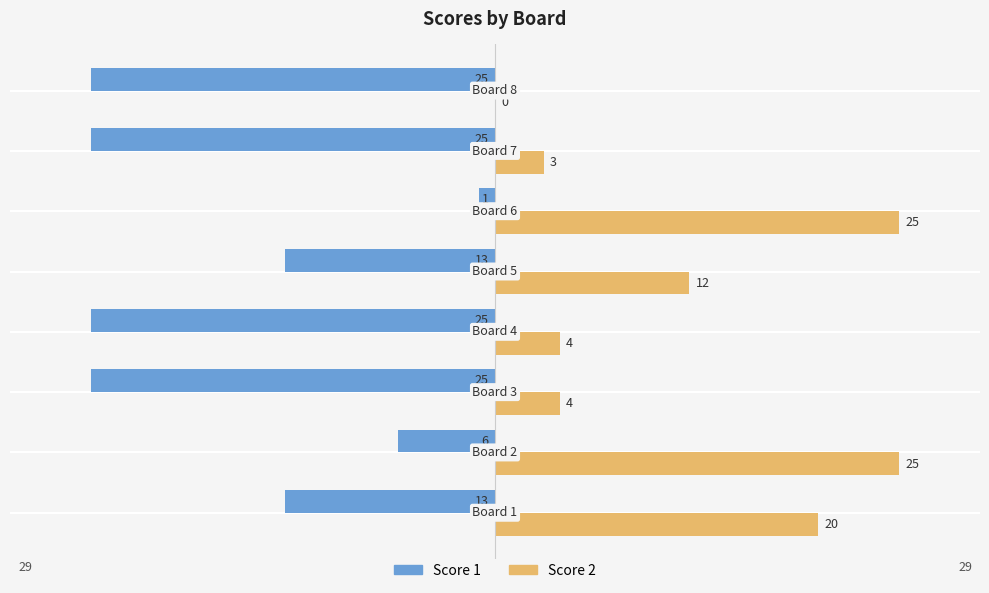

Which series has the largest total across all categories?

Score 2